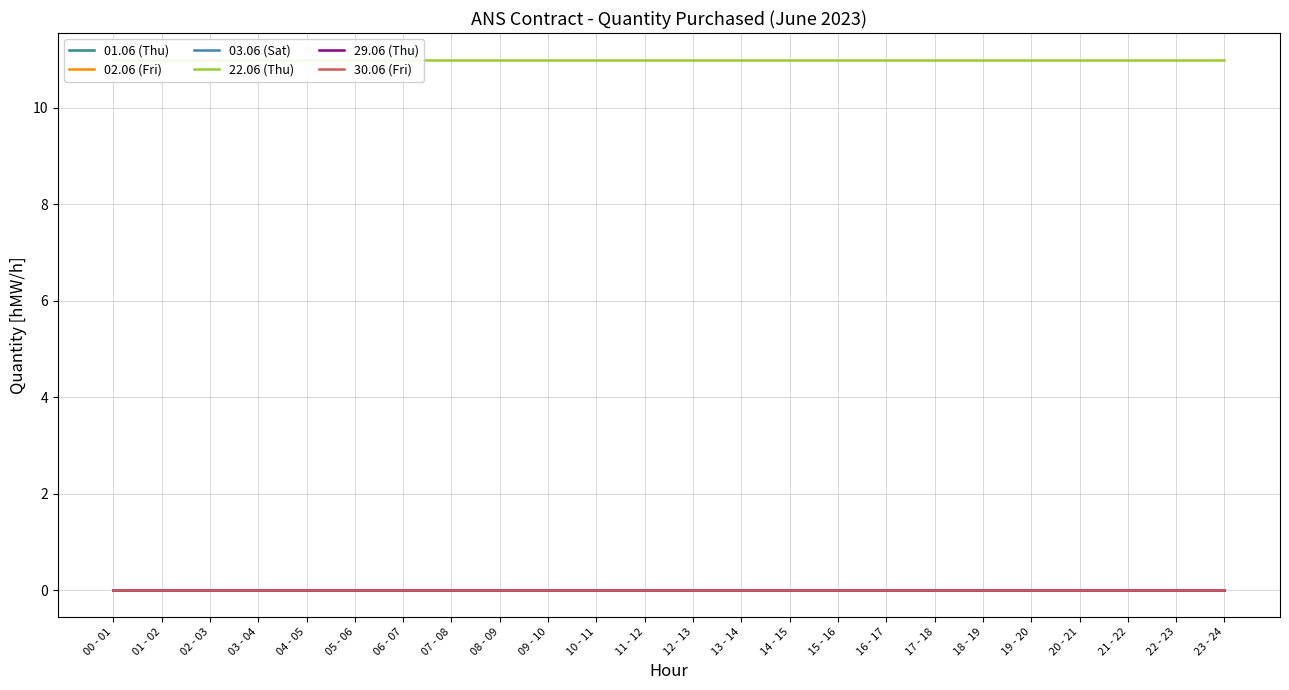

Does the chart have visible grid lines?

Yes